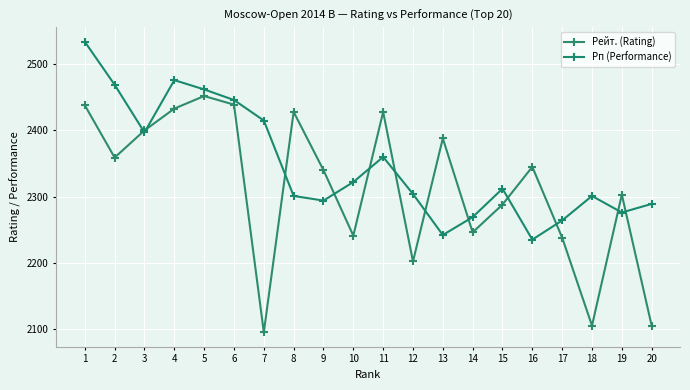

Between 10 and 15, which series saw the biggest shift?

Рейт. (Rating)